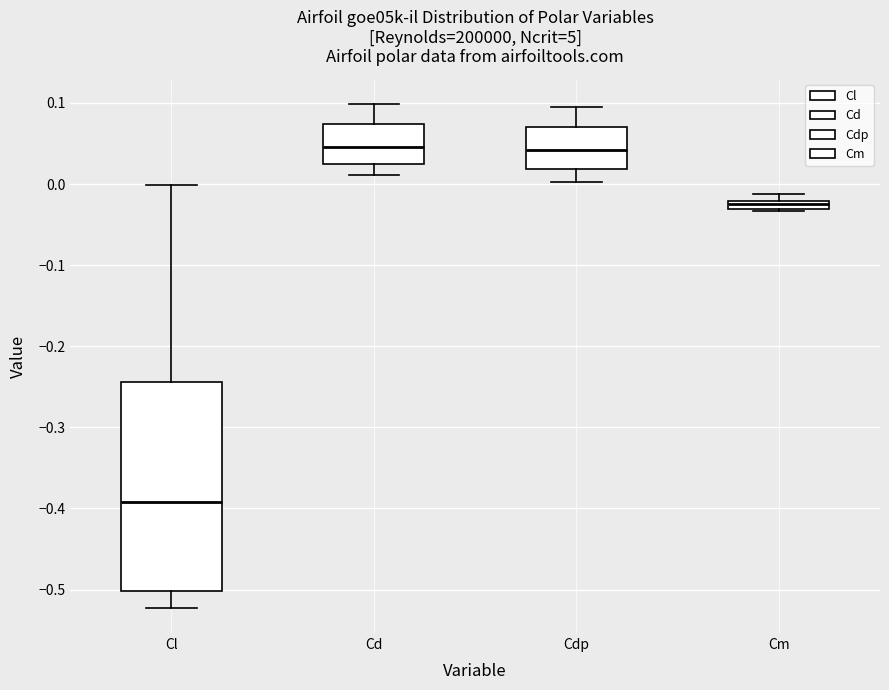

Which box is the tallest, from its lower edge to its upper edge?

Cl